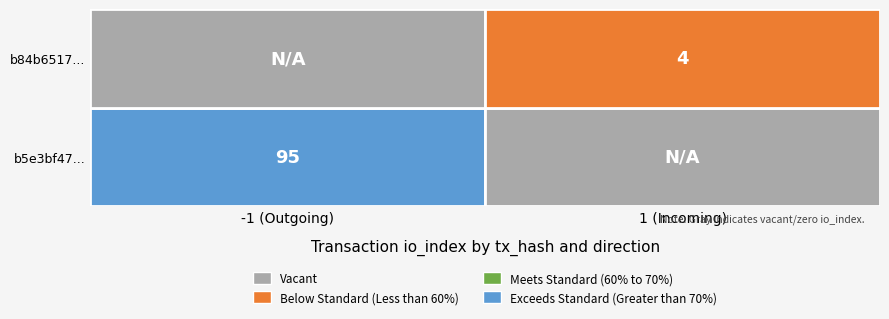

Reading right to left, what are all the values shown in this chart?

b5e3bf4753f49c29949949bc3367855f45cbb5b: 95	-1
b84b65172f45106f570814abd857bbf4762c07b: 4	1